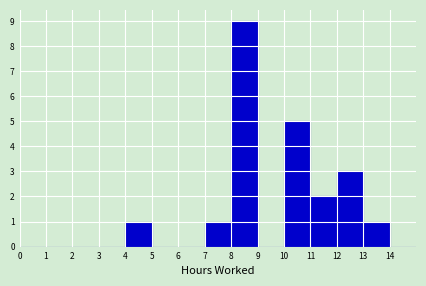

What is the height of the bar covering 8 to 9 on the x-axis? The values are not printed on the chart, so give them approximately, as read against the axis.

9